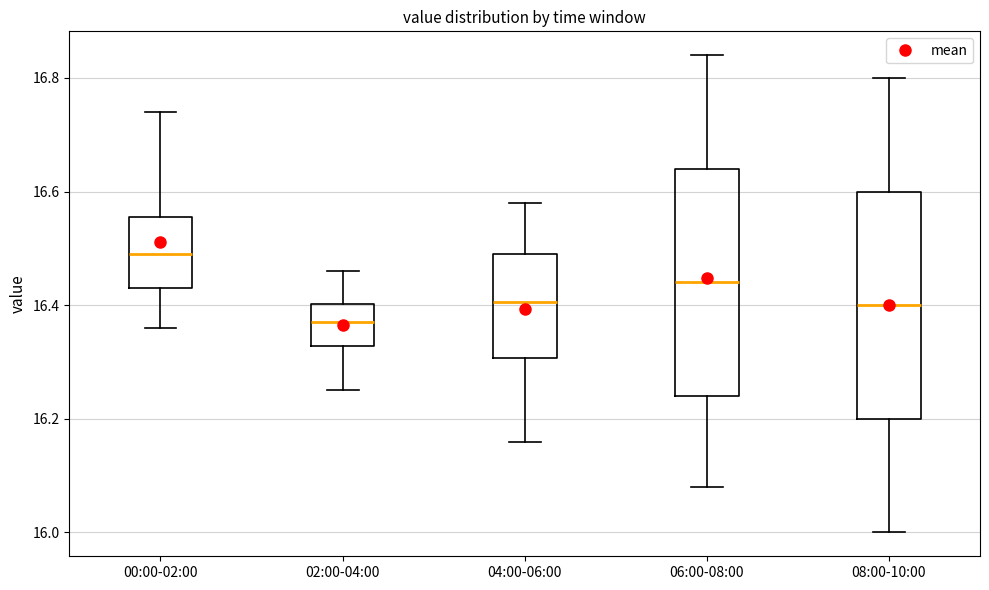

Where does the upper whisker of the box for 08:00-10:00 end on the y-axis? The values are not printed on the chart, so give them approximately, as read against the axis.

16.80